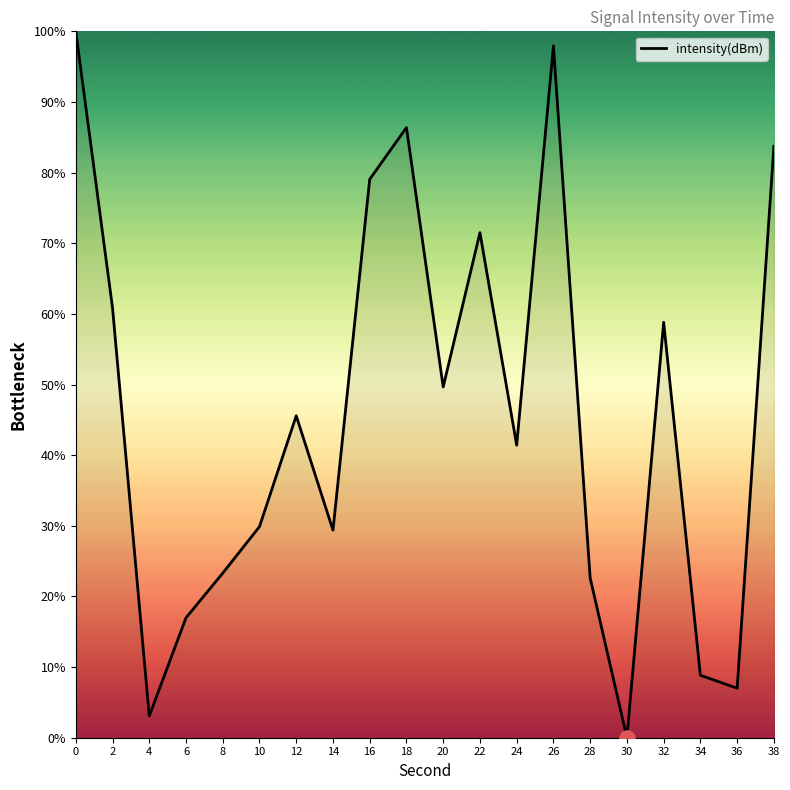

Approximately how many times larger is the value at 6 compared to 32?

0.3